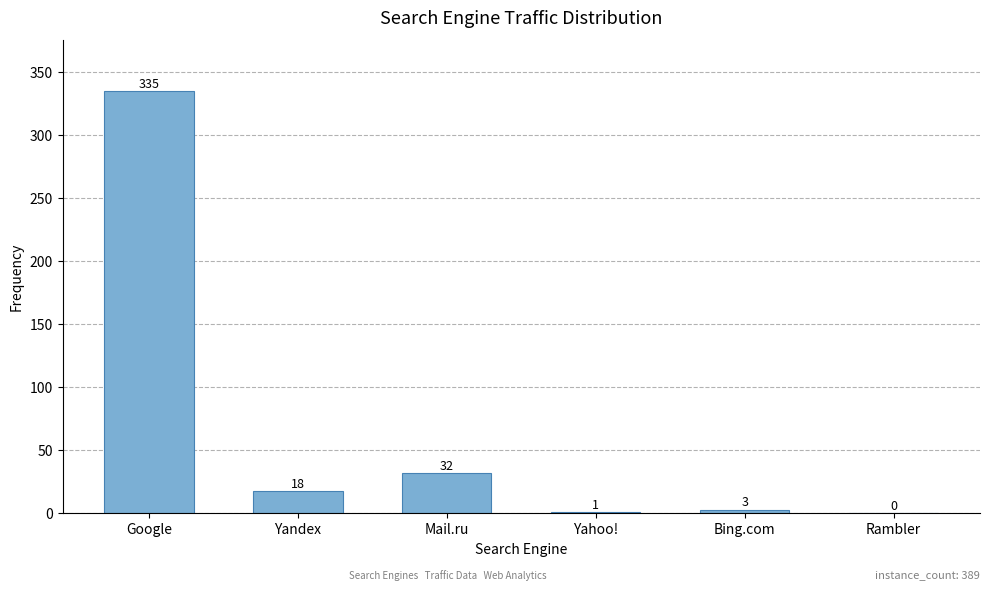

What value does the data have at Yandex?

18